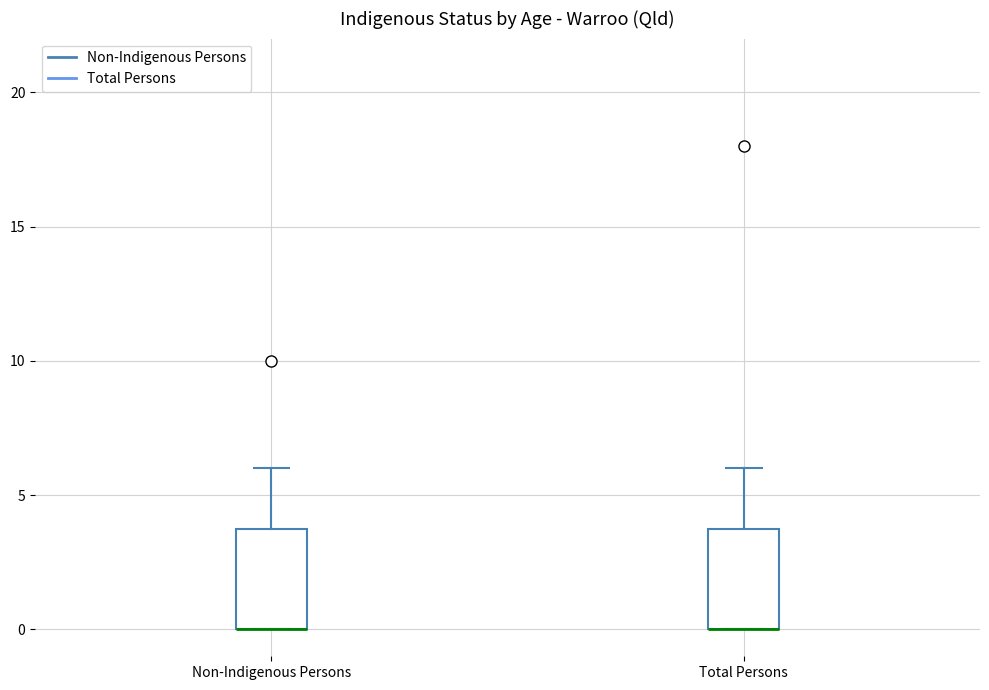

Reading left to right, transcribe this box plot: for each box, give where its median line is, the range the box spans, and where its two whiskers end, as read against the y-axis. The values are not printed on the chart, so give them approximately, as read against the axis.

Non-Indigenous Persons: median 0 (drawn on the box's lower edge), box 0 to 4, whiskers 0 to 6
Total Persons: median 0 (drawn on the box's lower edge), box 0 to 4, whiskers 0 to 6